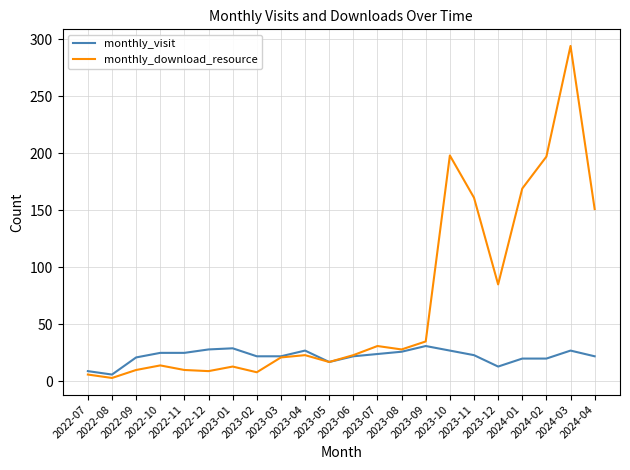

The monthly_download_resource series shows 8 at 2023-02. True or false?

True